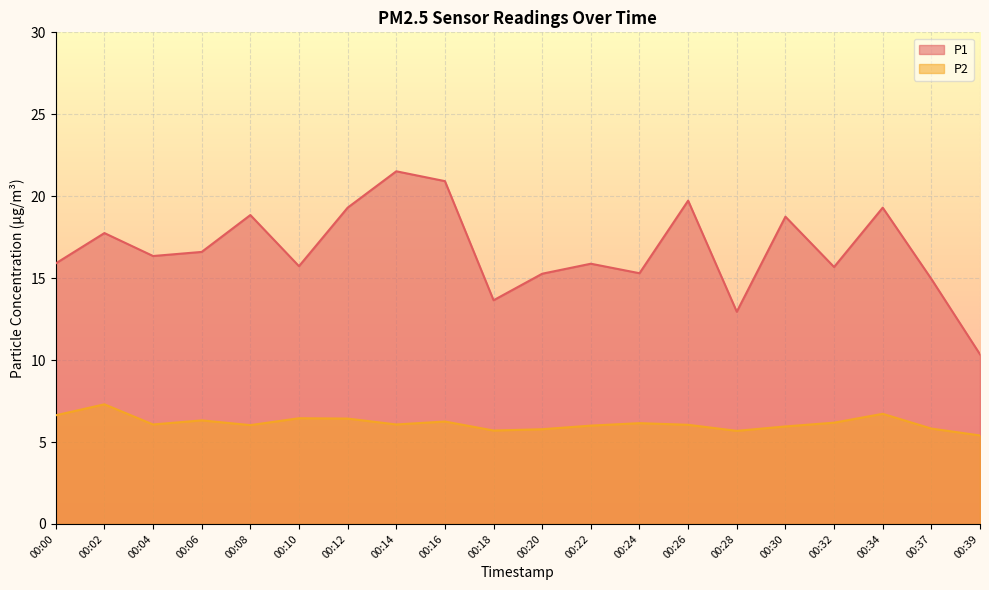

Is it true that P1 equals 19.7 at 00:26?

True